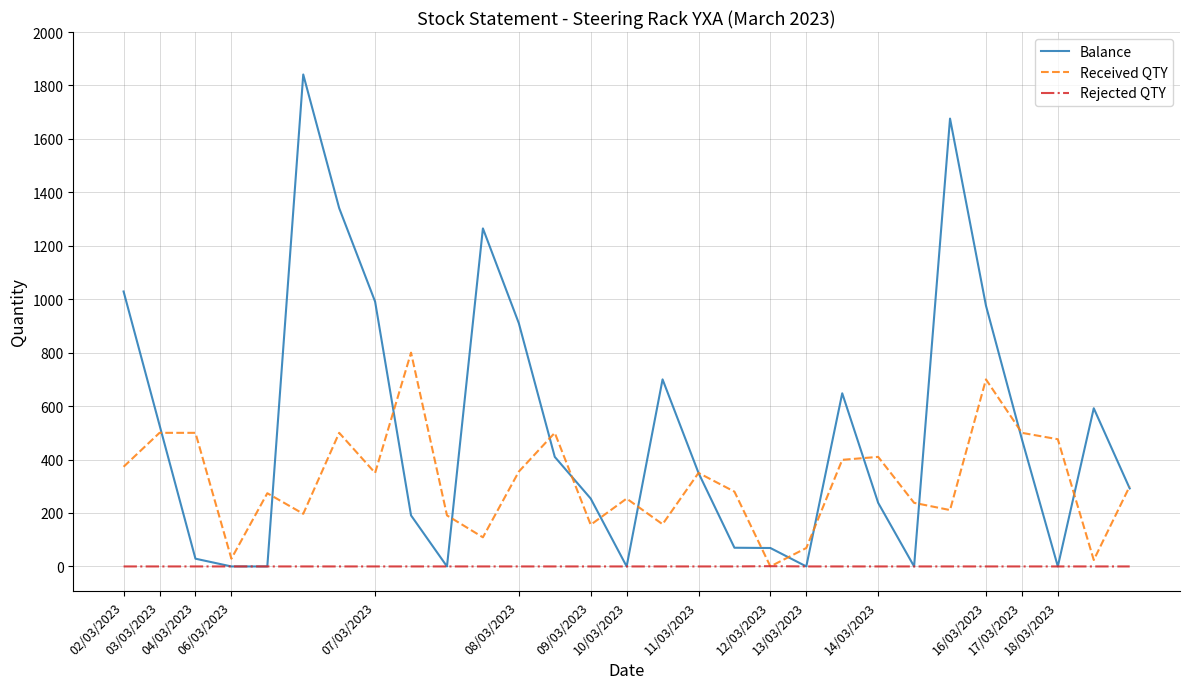

What is the sum of all Rejected QTY values?

1